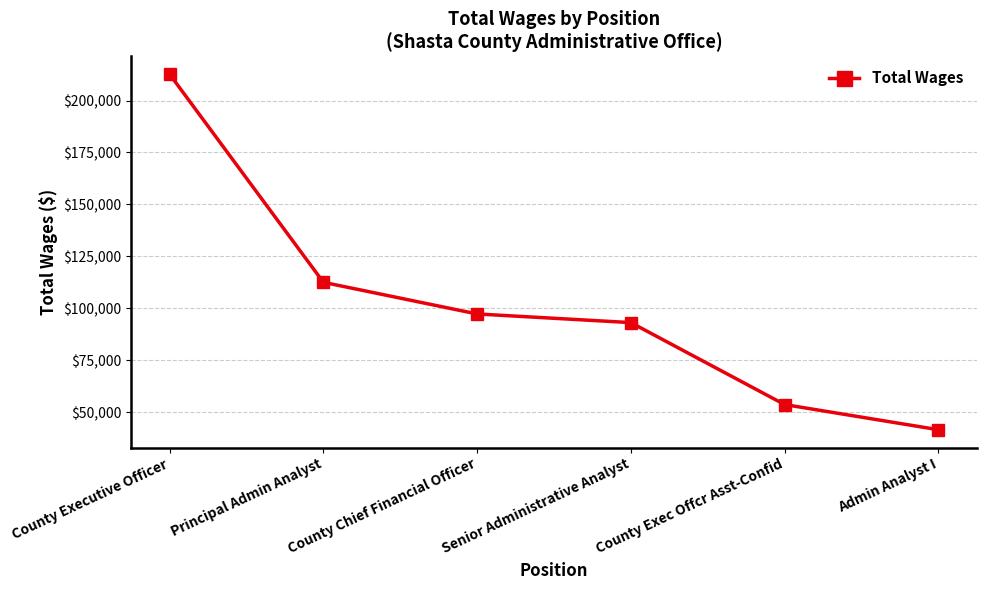

Which category has the lowest value across all series?

Admin Analyst I